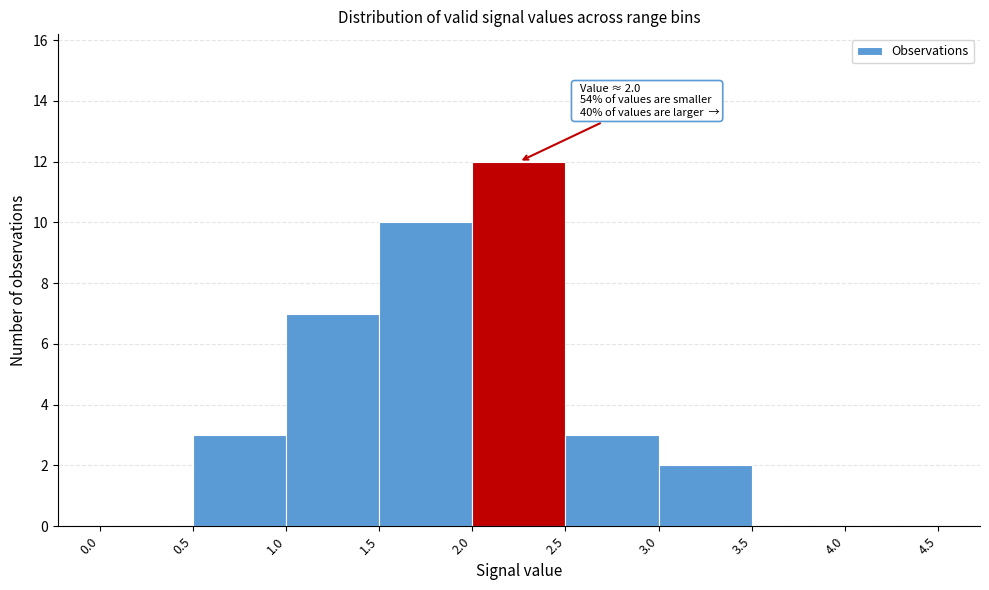

Which range on the x-axis has the tallest bar?

2.0 to 2.5